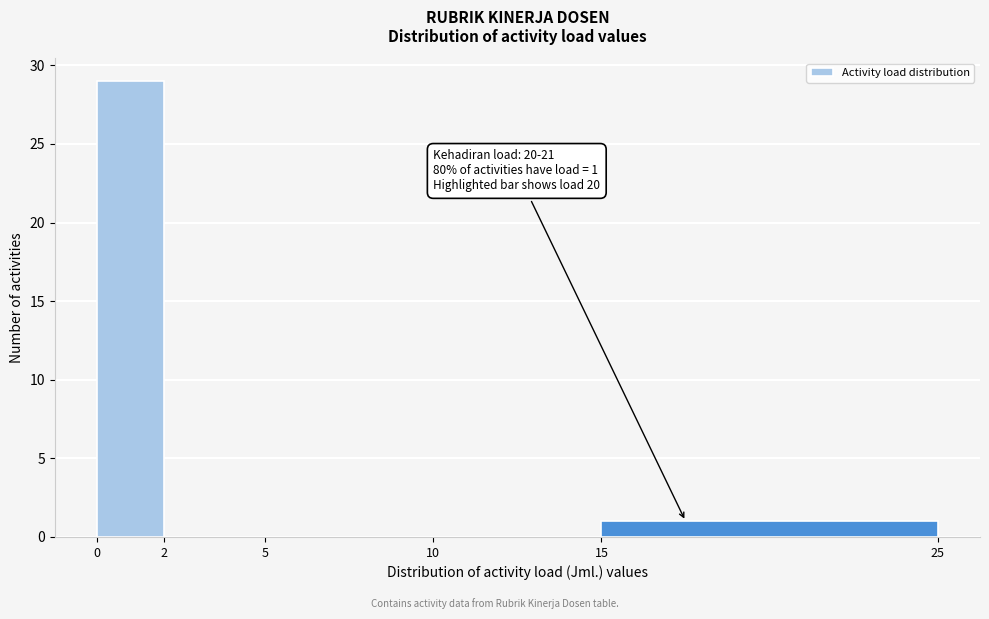

Which range on the x-axis has the tallest bar?

0 to 2